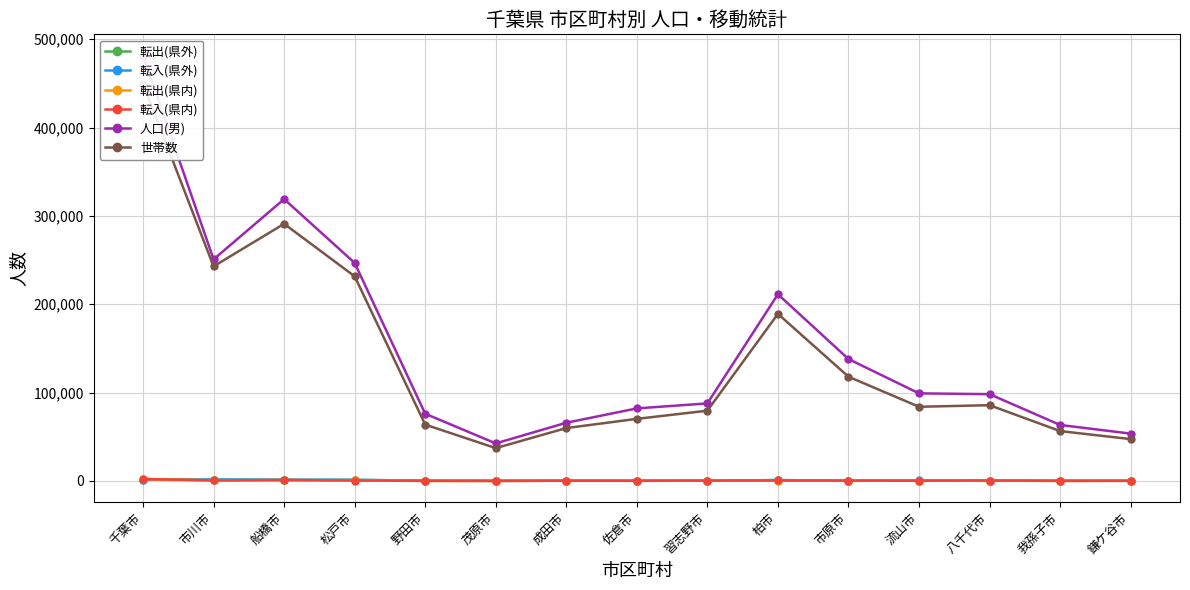

True or false: 転出(県内) and 人口(男) intersect in this chart.

False